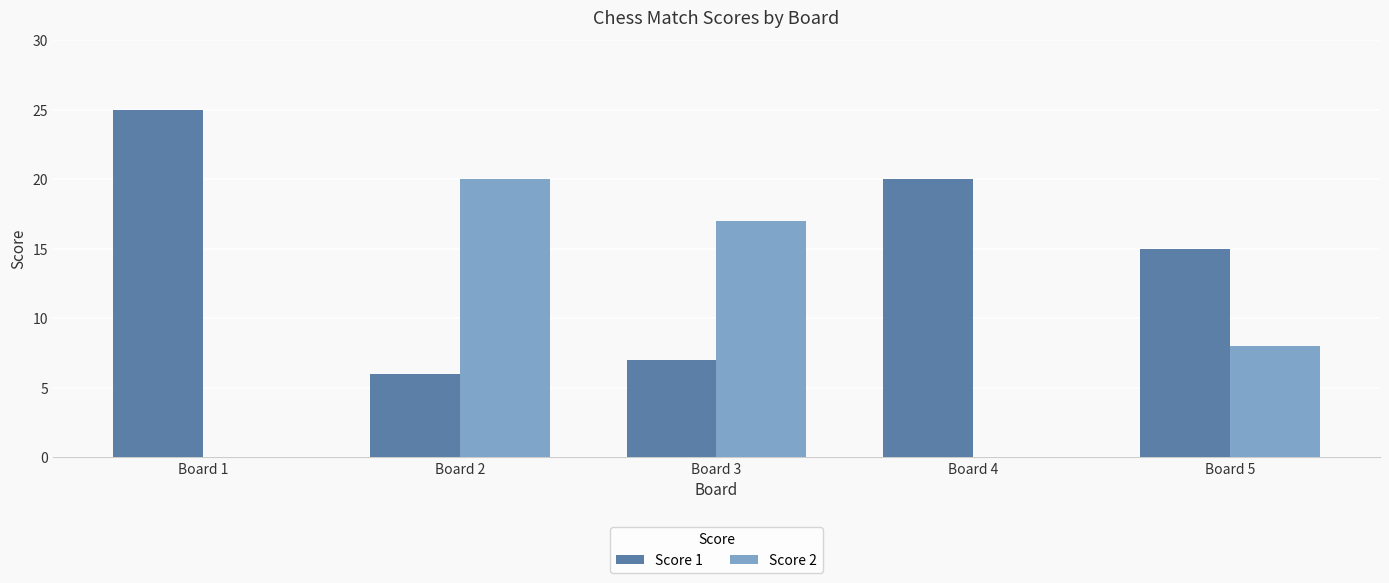

What is the sum of the Score 1 values at Board 4 and Board 1?

45